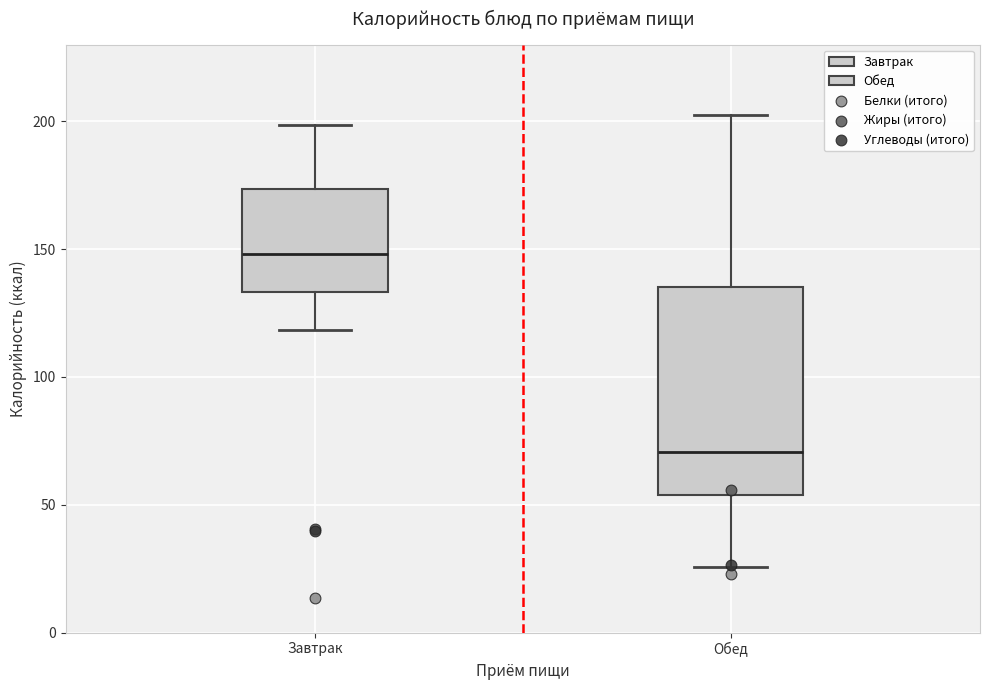

Where does the lower whisker of the box for Обед end on the y-axis? The values are not printed on the chart, so give them approximately, as read against the axis.

25